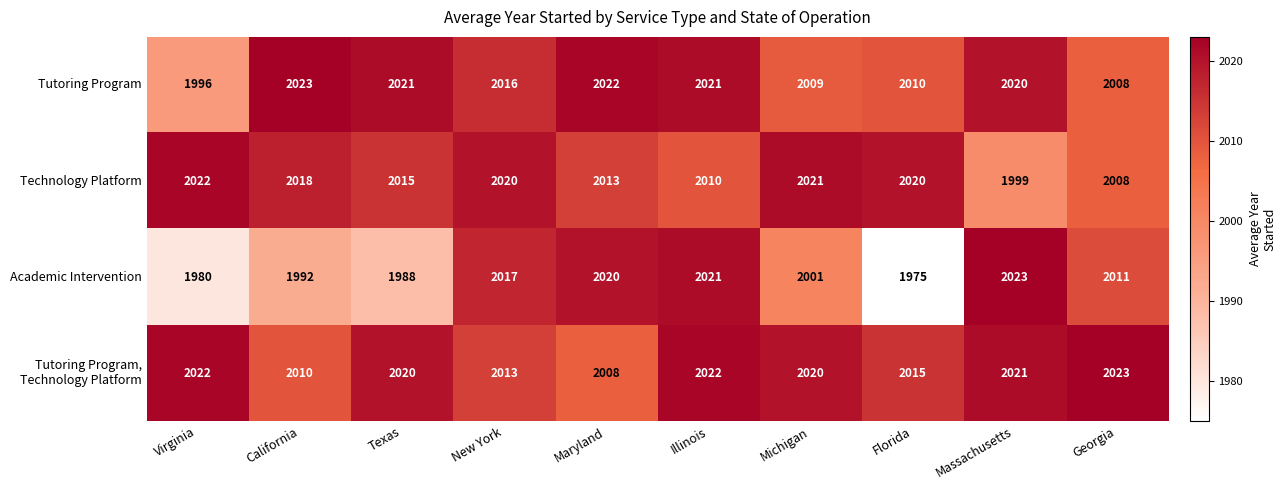

What is the total value across all series at Illinois?

8074